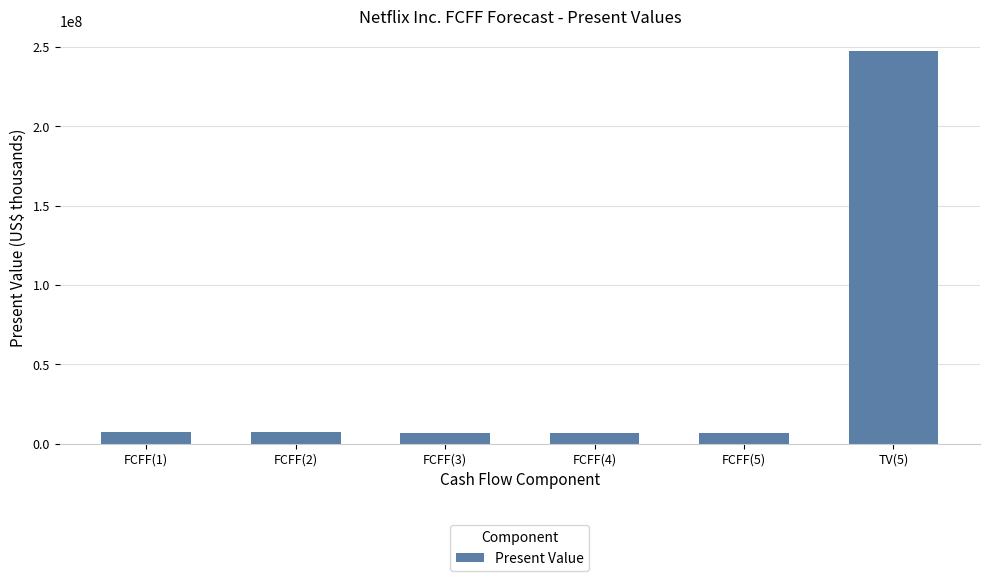

What is the difference between the values at FCFF(4) and FCFF(3)?

172998